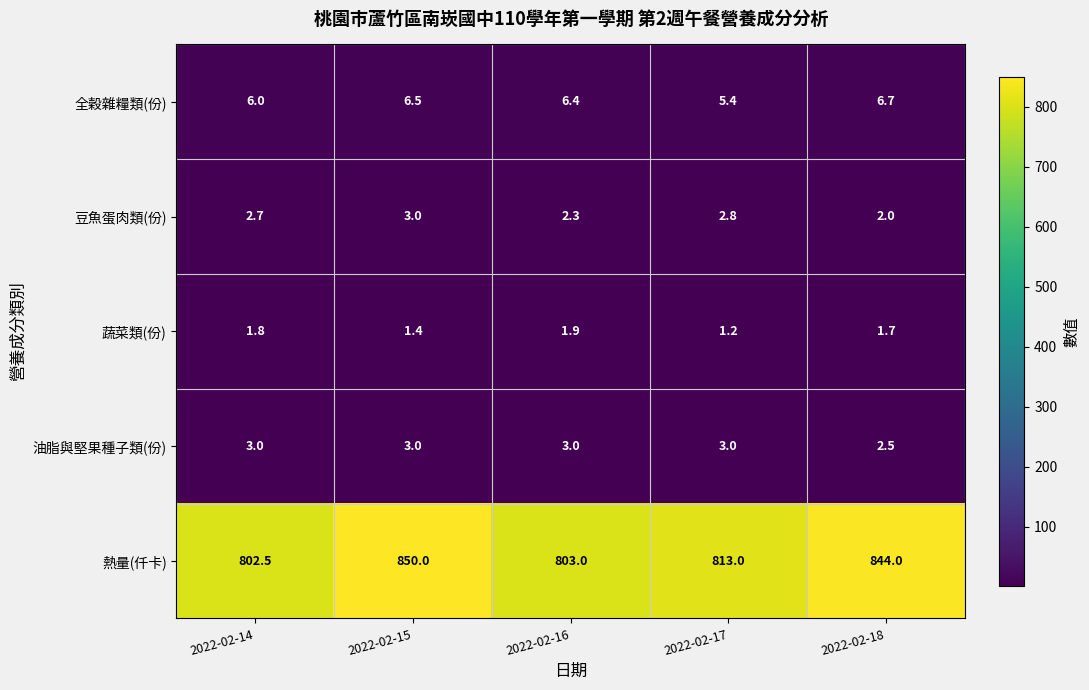

At 2022-02-14, list the series in order from largest to smallest.

熱量(仟卡), 全穀雜糧類(份), 油脂與堅果種子類(份), 豆魚蛋肉類(份), 蔬菜類(份)